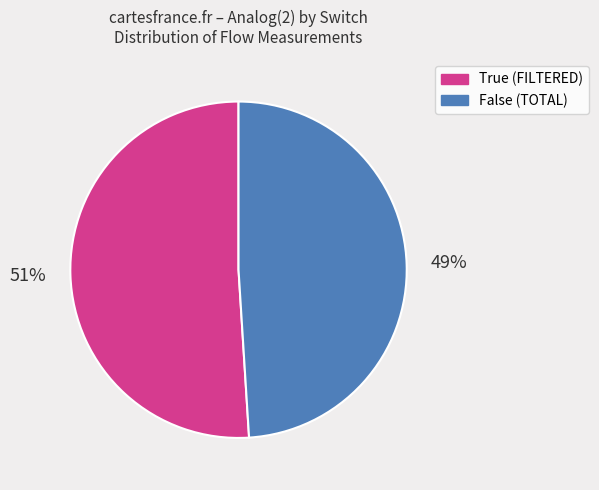

Count the number of slices in the pie.

2